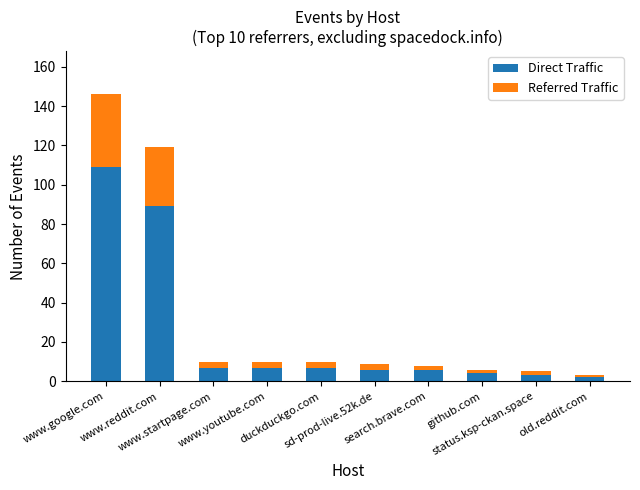

Count the number of data series in this chart.

2